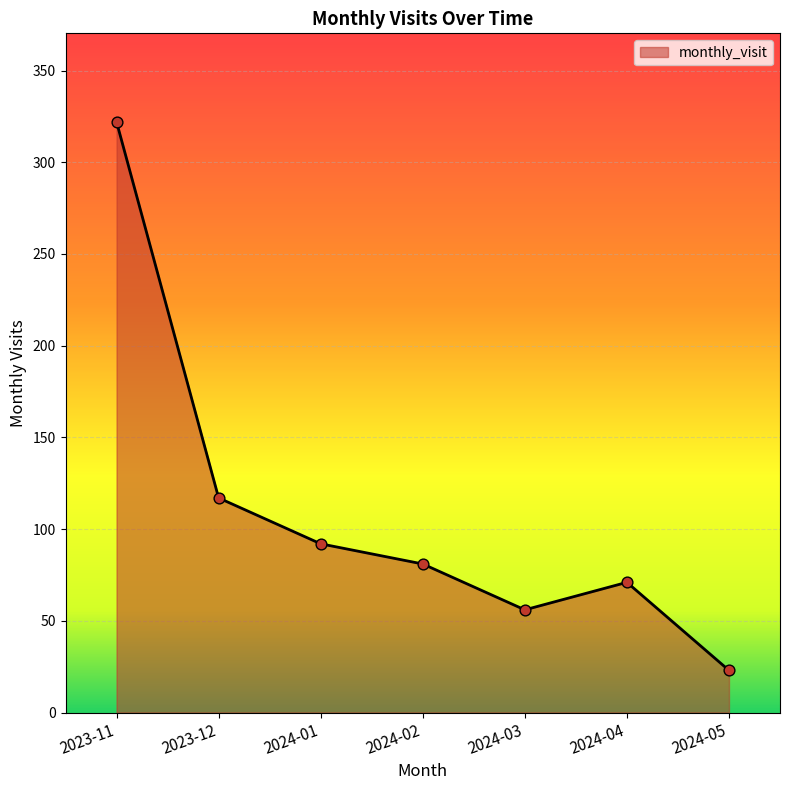

Which has a higher value, 2024-03 or 2024-01?

2024-01